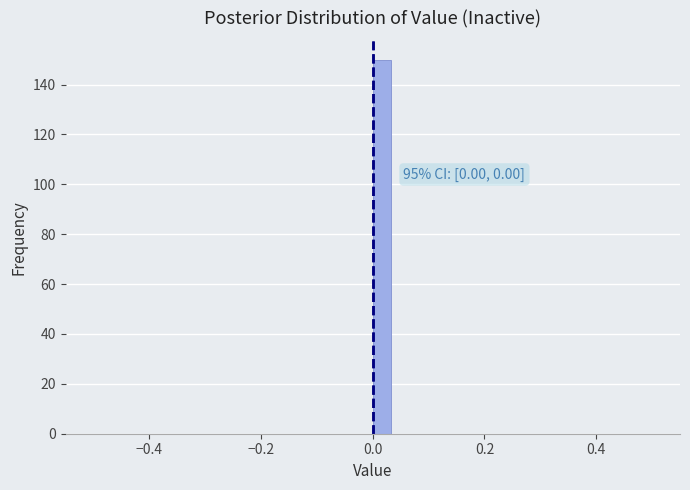

Read against the x-axis, roughly where is the centre of the tallest bar?

0.02